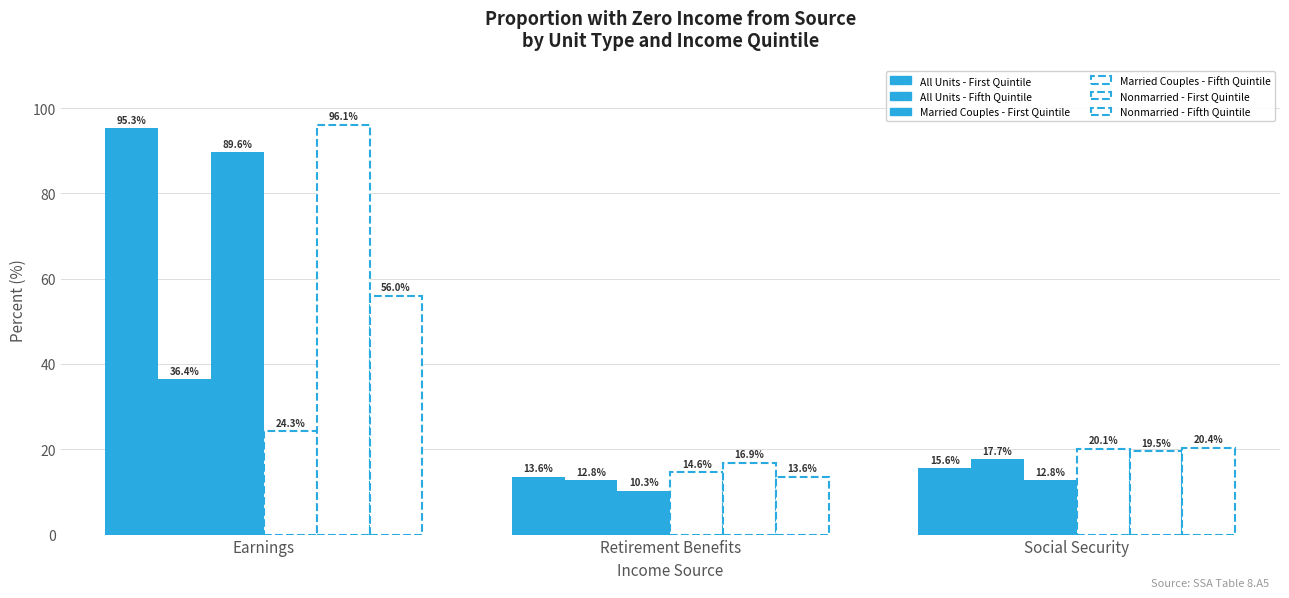

At which label does Nonmarried - First Quintile reach its minimum?

Retirement Benefits